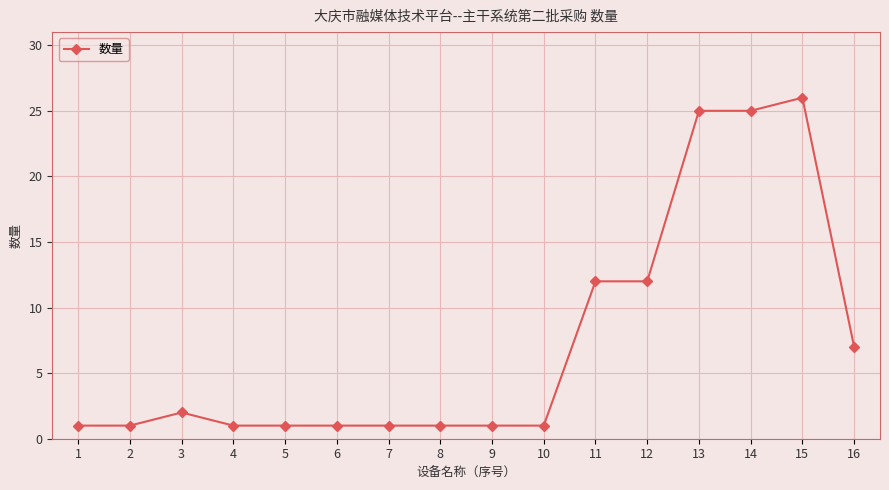

What is the value of the 12th point from the left?

12